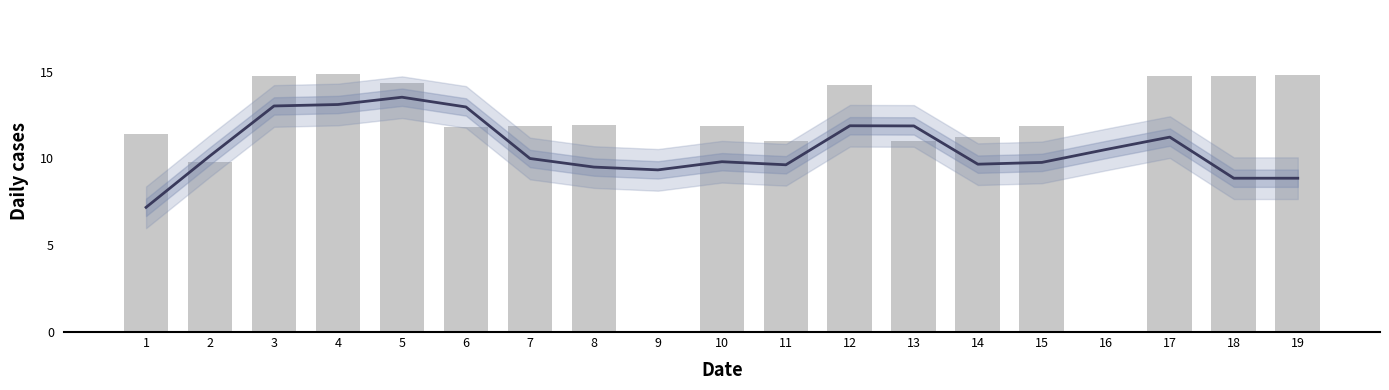

Is it true that the value at 12 is 19.1?

False